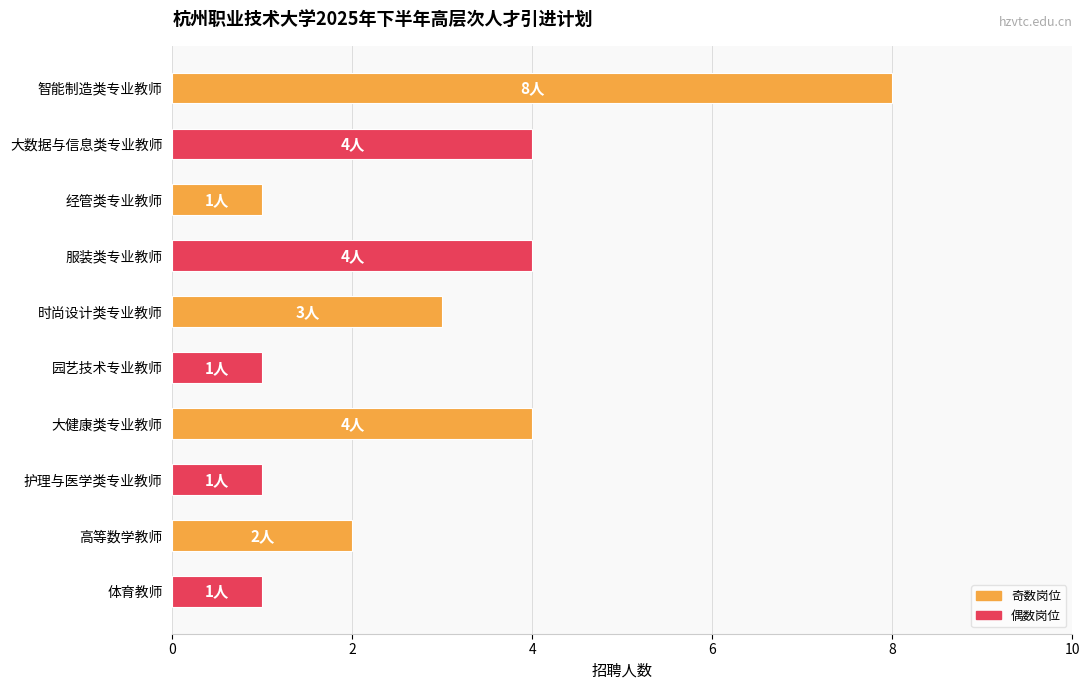

How many data points does each series have?

10